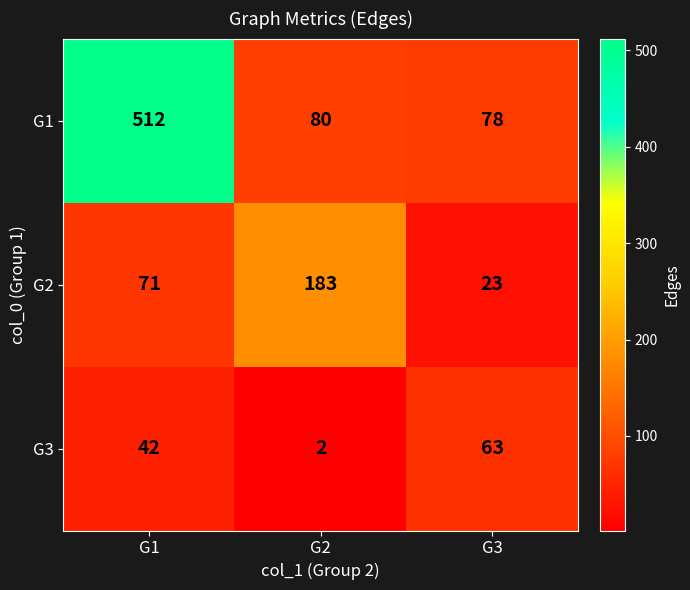

Reading left to right, extract all data points from this chart.

G1: G1=512	G2=80	G3=78
G2: G1=71	G2=183	G3=23
G3: G1=42	G2=2	G3=63